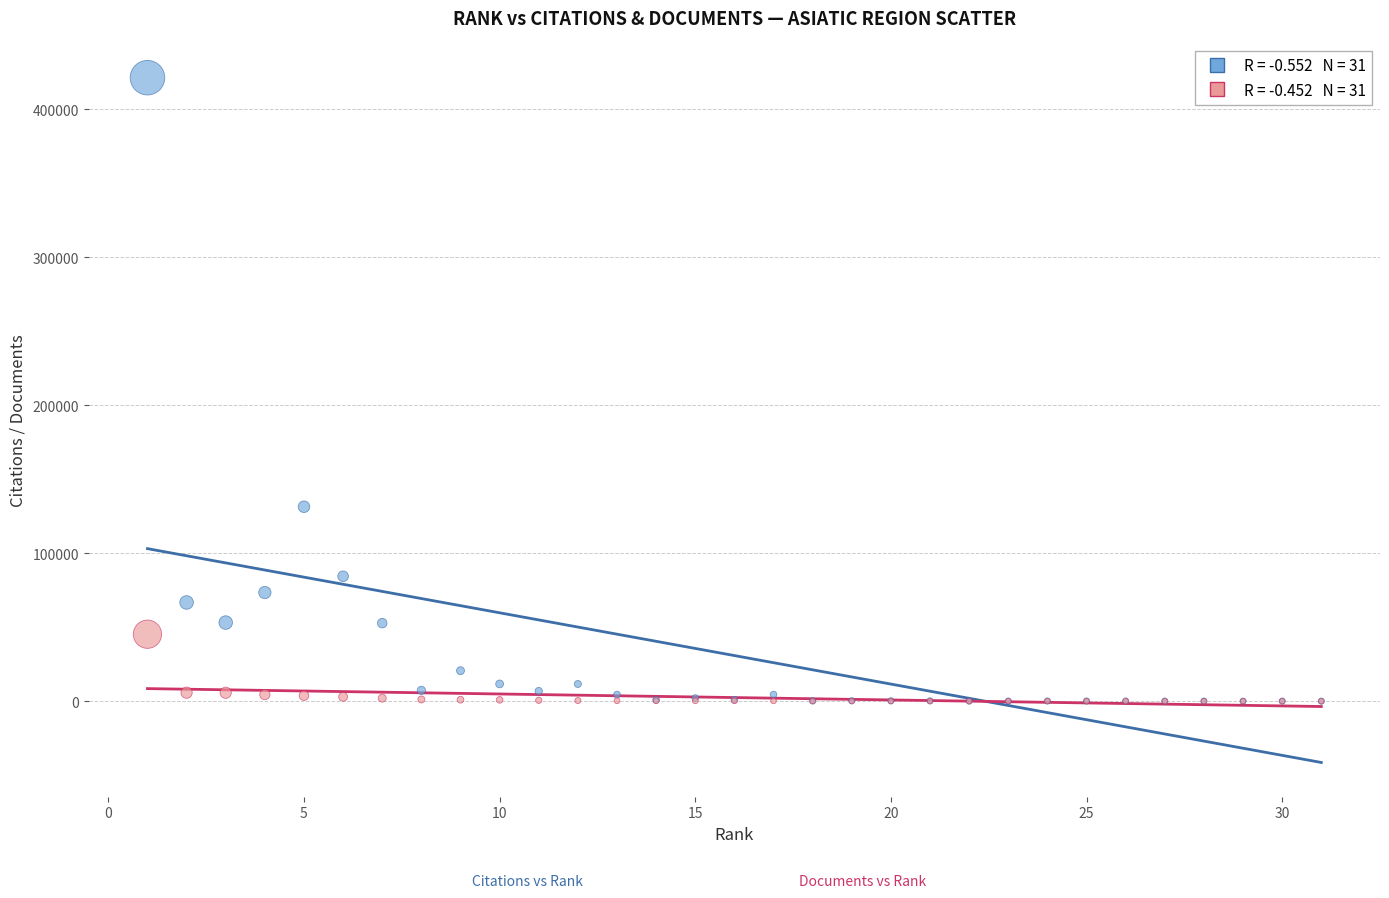

Across all series, what Y value is closest to 210613?

131340